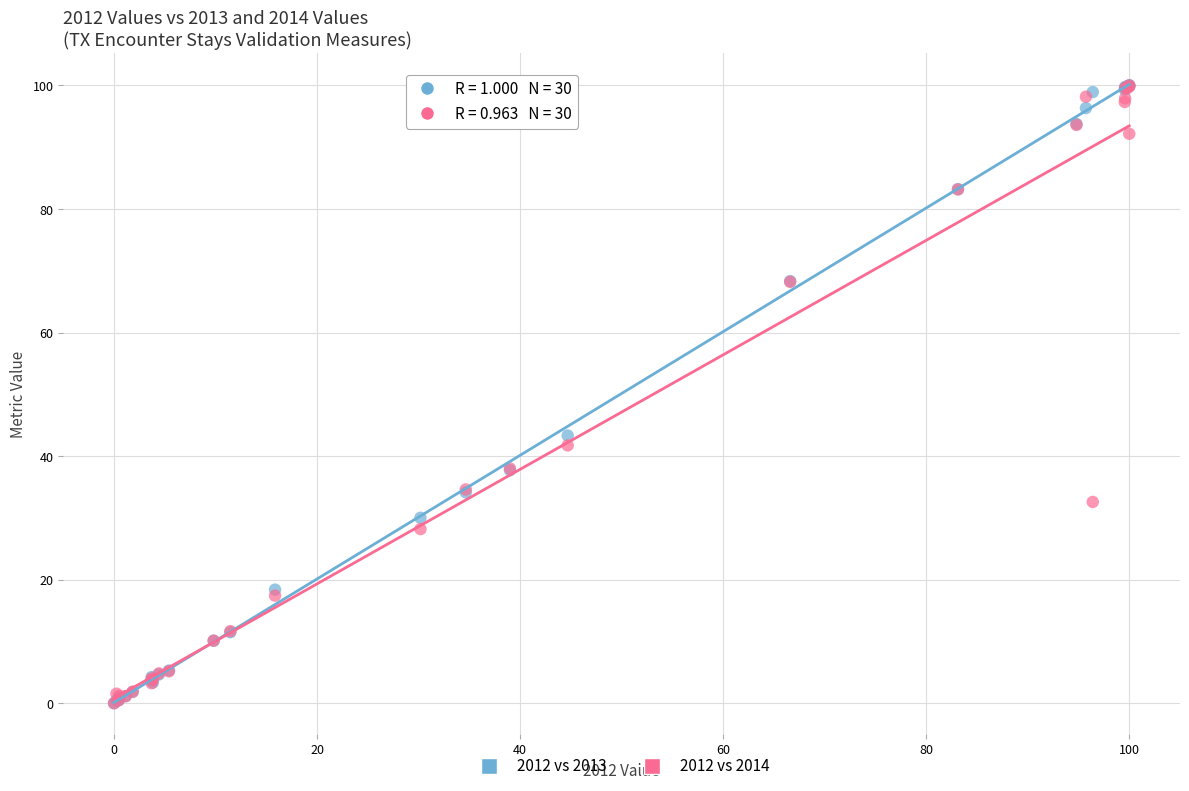

Across all series, what Y value is closest to 50?

43.3